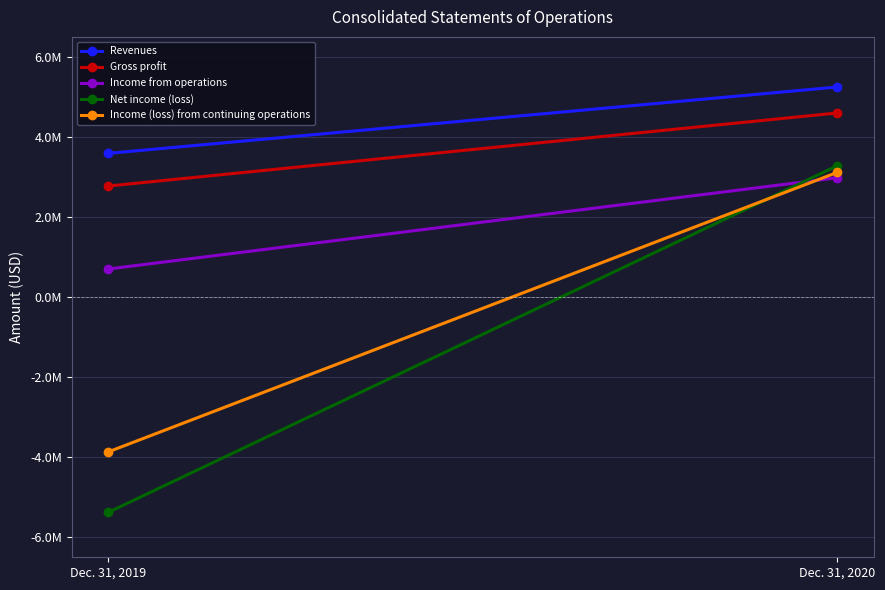

Which has a higher value, Dec. 31, 2020 or Dec. 31, 2019?

Dec. 31, 2020